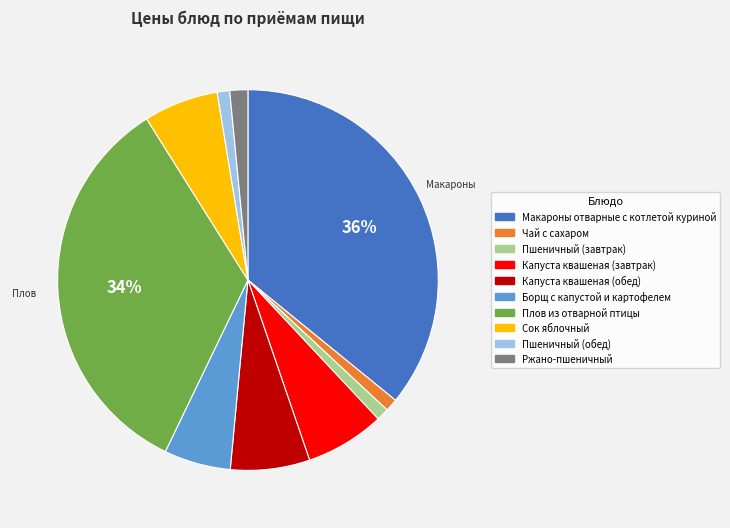

Count the number of slices in the pie.

10